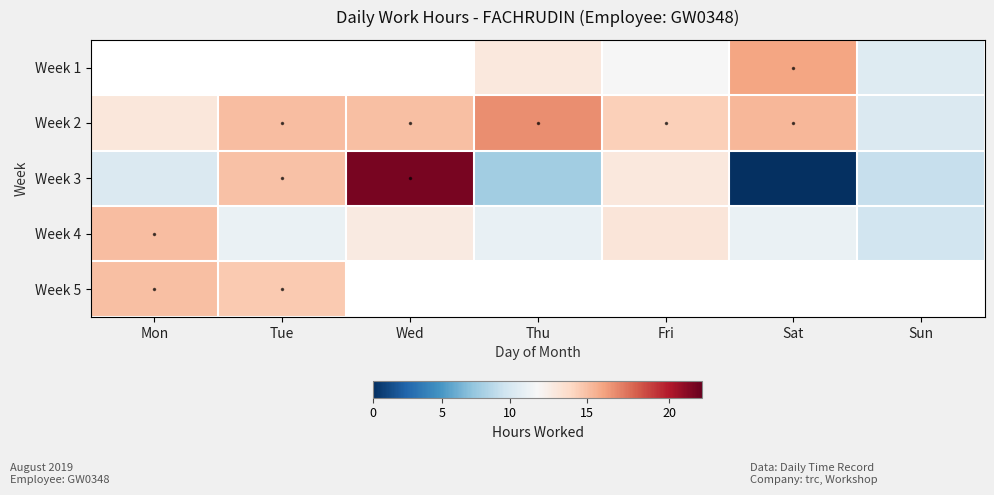

Count the number of categories in the chart.

7